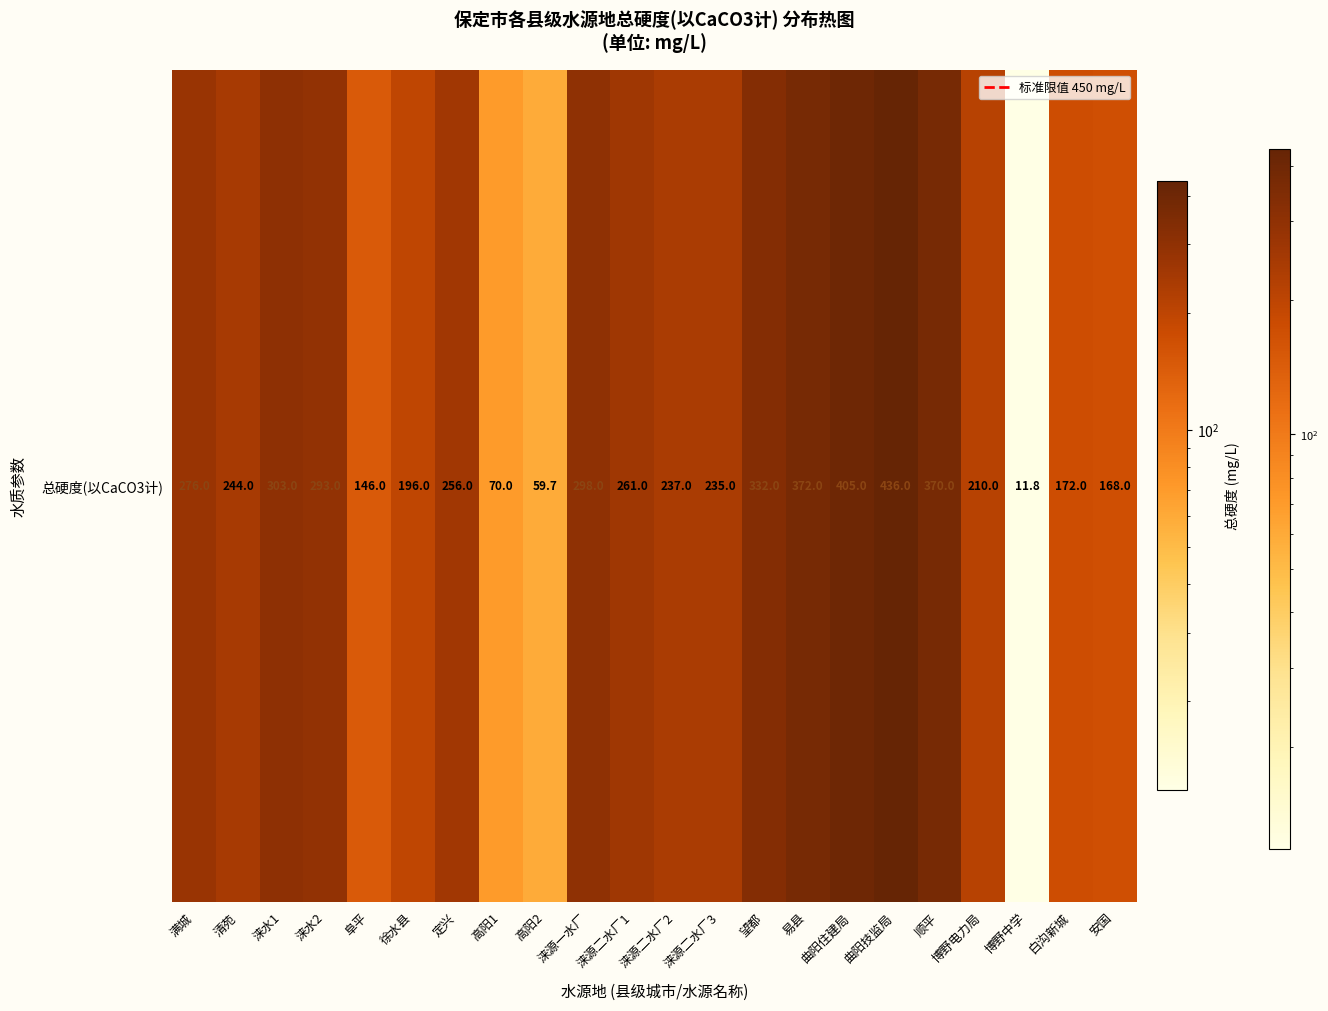

Reading left to right, list all the values displayed in this chart.

满城=276.0	清苑=244.0	涞水1=303.0	涞水2=293.0	阜平=146.0	徐水县=196.0	定兴=256.0	高阳1=70.0	高阳2=59.7	涞源一水厂=298.0	涞源二水厂1=261.0	涞源二水厂2=237.0	涞源二水厂3=235.0	望都=332.0	易县=372.0	曲阳住建局=405.0	曲阳技监局=436.0	顺平=370.0	博野电力局=210.0	博野中学=11.8	白沟新城=172.0	安国=168.0